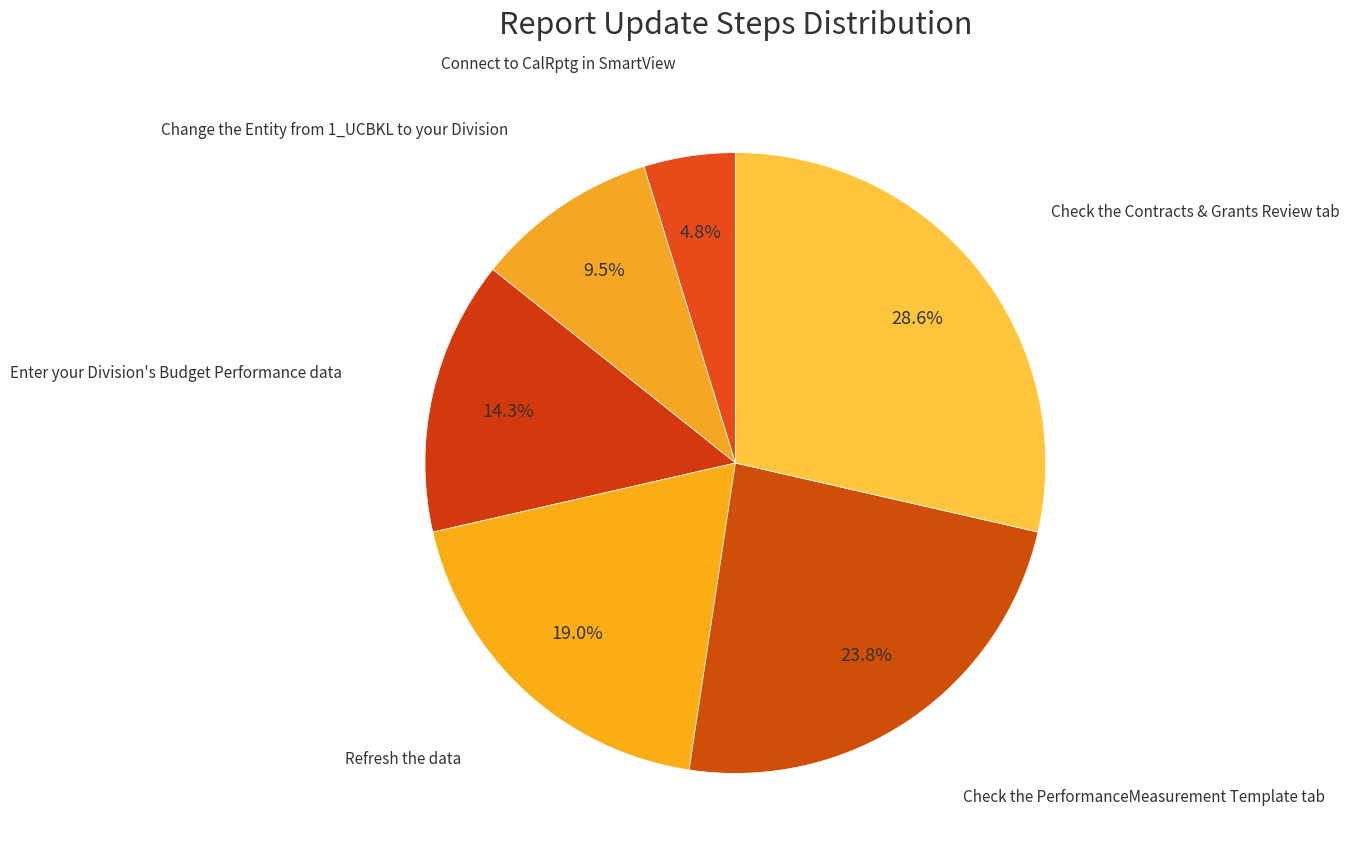

Does any single category account for the majority?

No